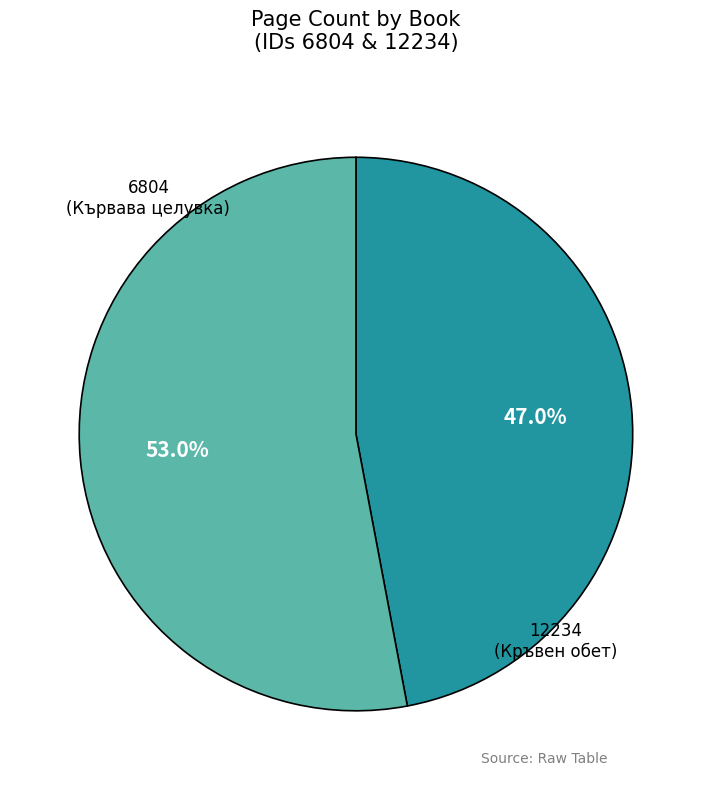

Does any single category account for the majority?

Yes